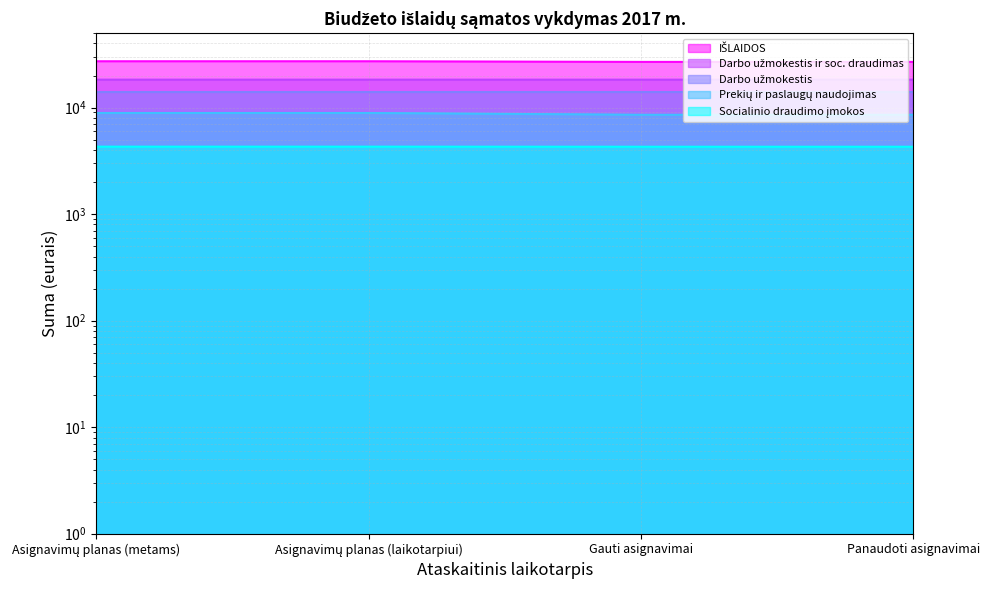

At how many categories does at least one series exceed 20245?

4